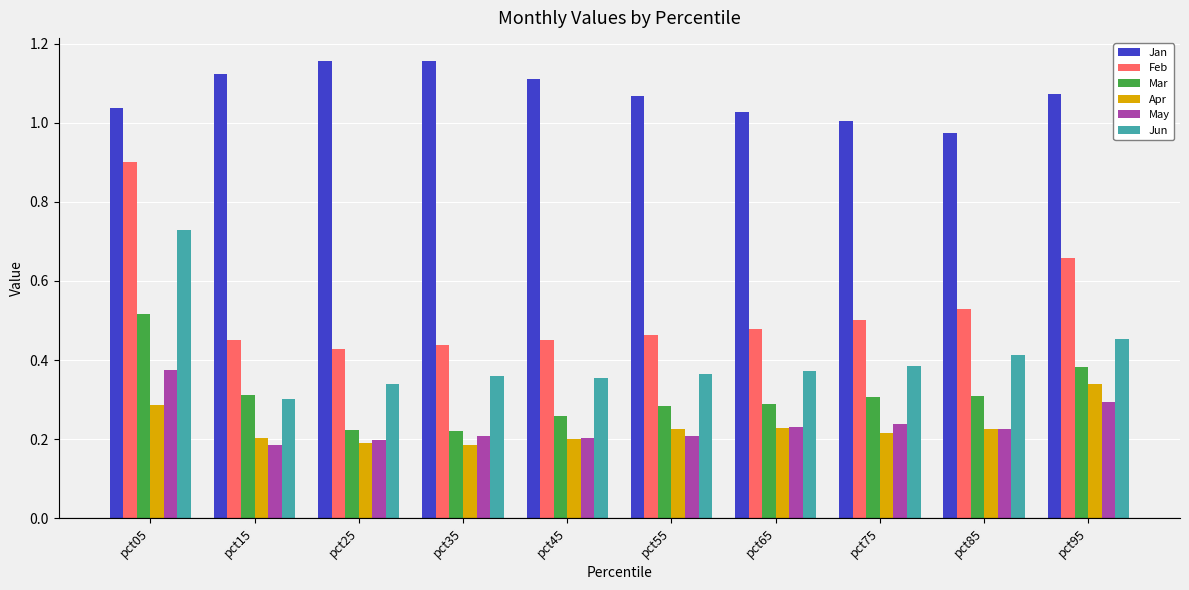

What is the difference between the highest and lowest values at pct65?

0.8